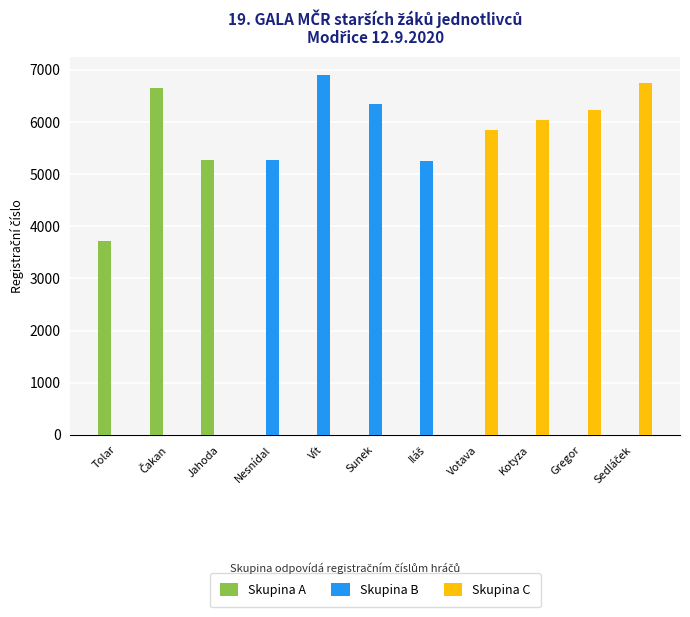

What is the sum of all Skupina A values?

15631